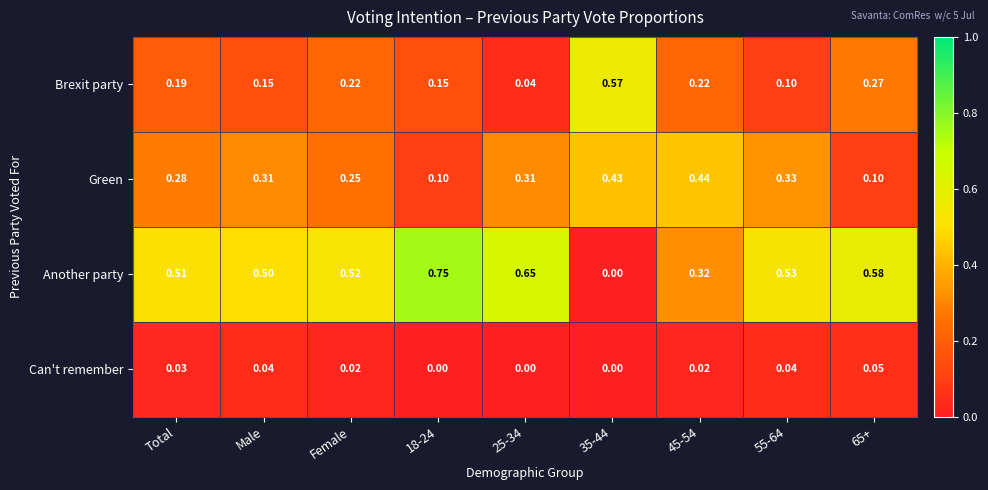

List the series in order of their peak value, lowest first.

Can't remember, Green, Brexit party, Another party